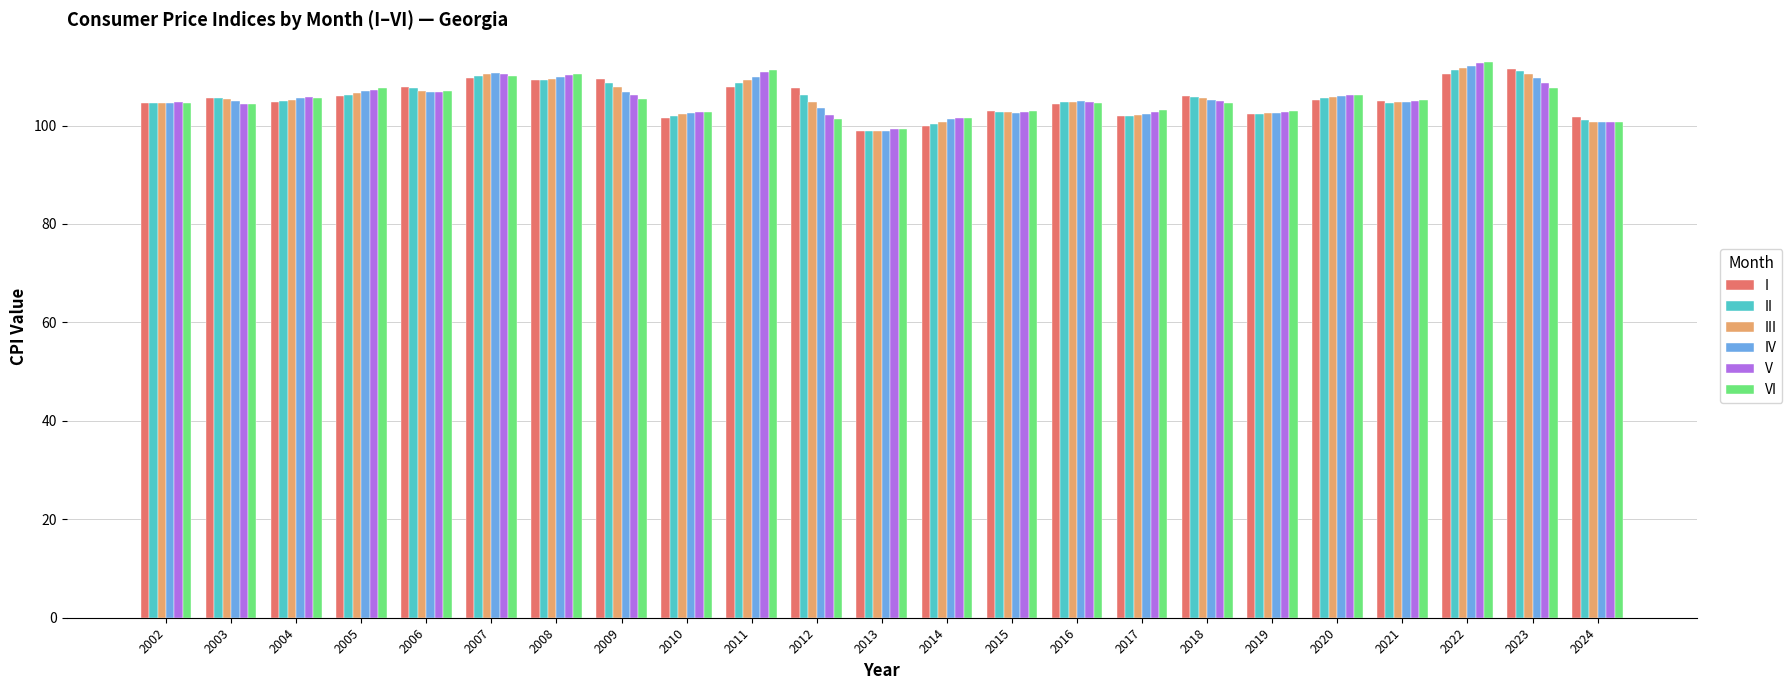

What value does the V series have at 2013?

99.2